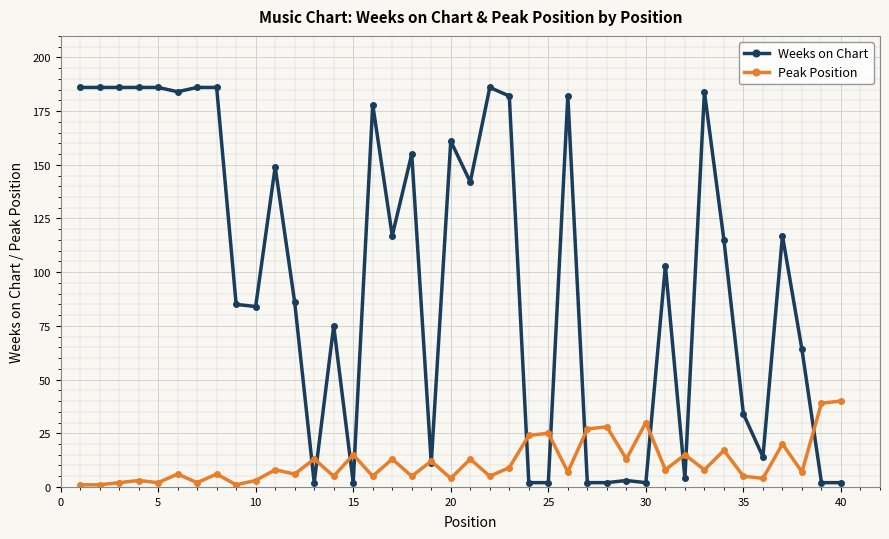

Which series has the largest total across all categories?

Weeks on Chart